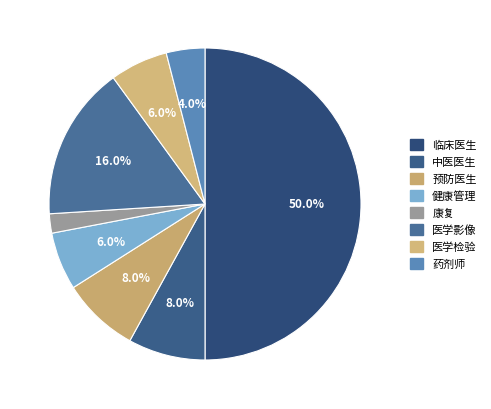

Rank the categories by value from highest to lowest.

临床医生, 医学影像, 中医医生, 预防医生, 健康管理, 医学检验, 药剂师, 康复